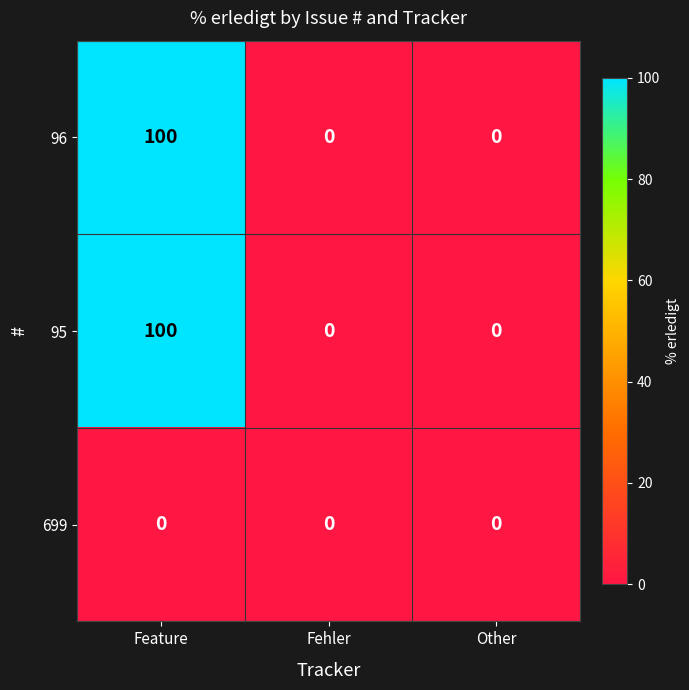

Is the value of 95 at Fehler greater than the value of 96 at Feature?

No